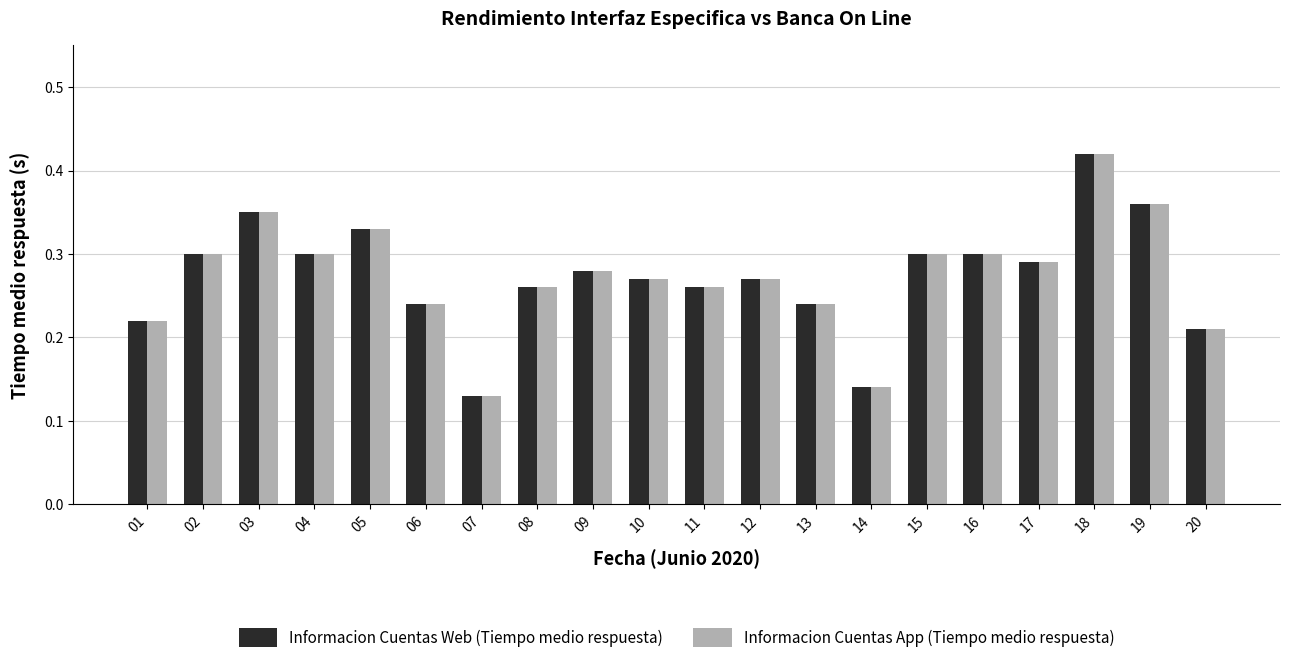

How many Informacion Cuentas Web (Tiempo medio respuesta) values are between 0 and 1?

20